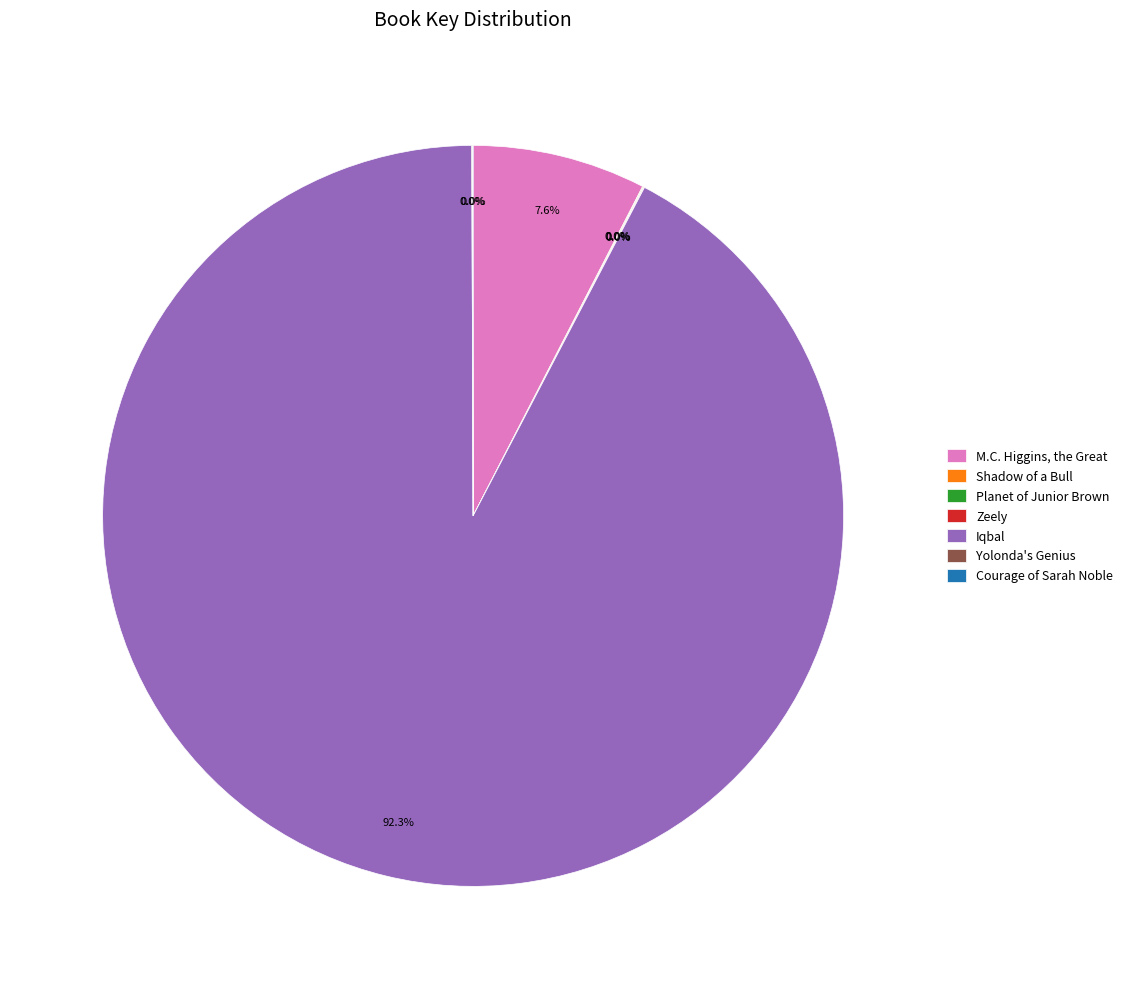

What is the largest slice in the pie chart?

Iqbal